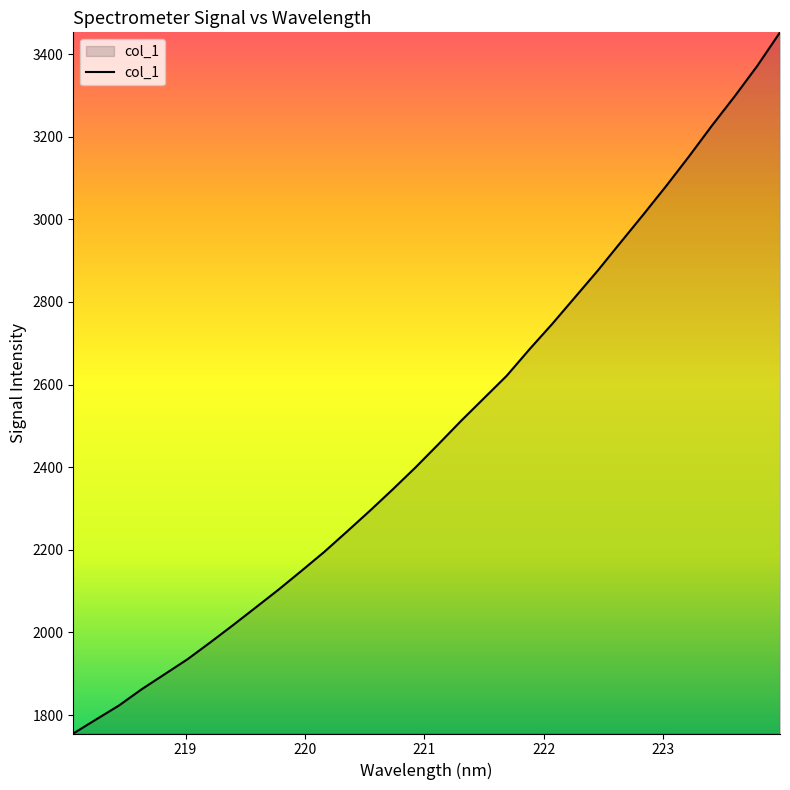

What is the maximum value shown in the chart?

3452.6